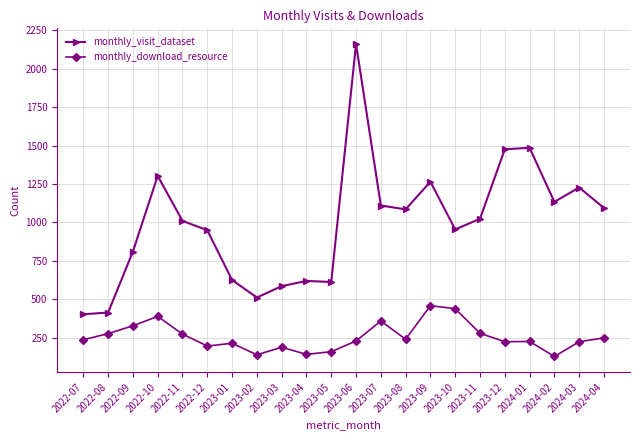

What value does the monthly_visit_dataset series have at 2023-10?

954